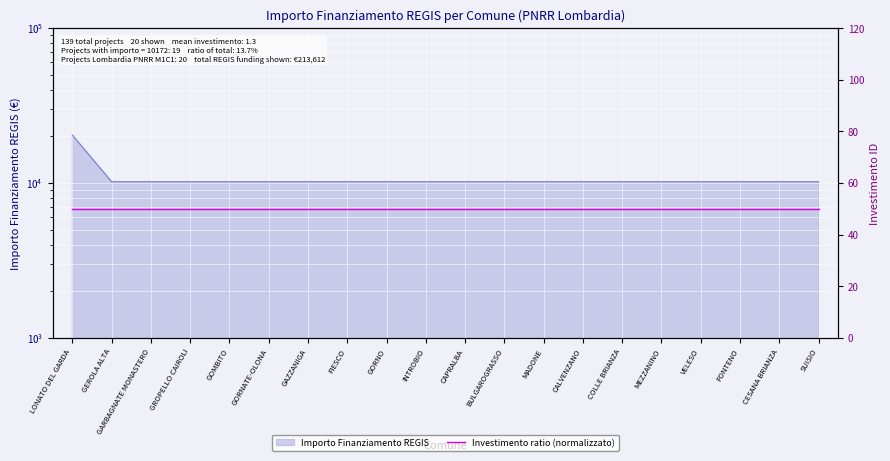

Rank the categories by value from lowest to highest.

GEROLA ALTA, GARBAGNATE MONASTERO, GROPELLO CAIROLI, GOMBITO, GORNATE-OLONA, GAZZANIGA, FIESCO, GORNO, INTROBIO, CAPRALBA, BULGAROGRASSO, MADONE, CALVENZANO, COLLE BRIANZA, MEZZANINO, VELESO, FONTENO, CESANA BRIANZA, SUISIO, LONATO DEL GARDA